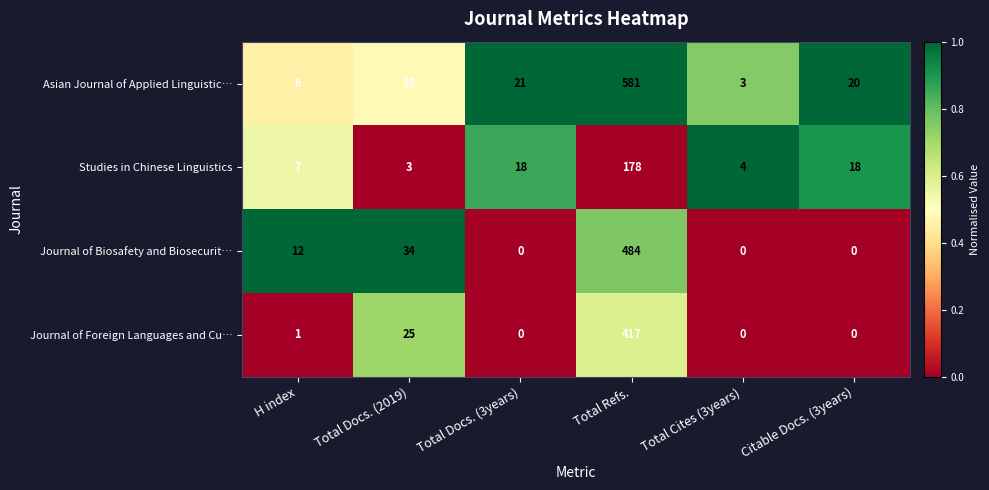

At which label is Journal of Foreign Languages and Cu… closest to 208?

Total Docs. (2019)